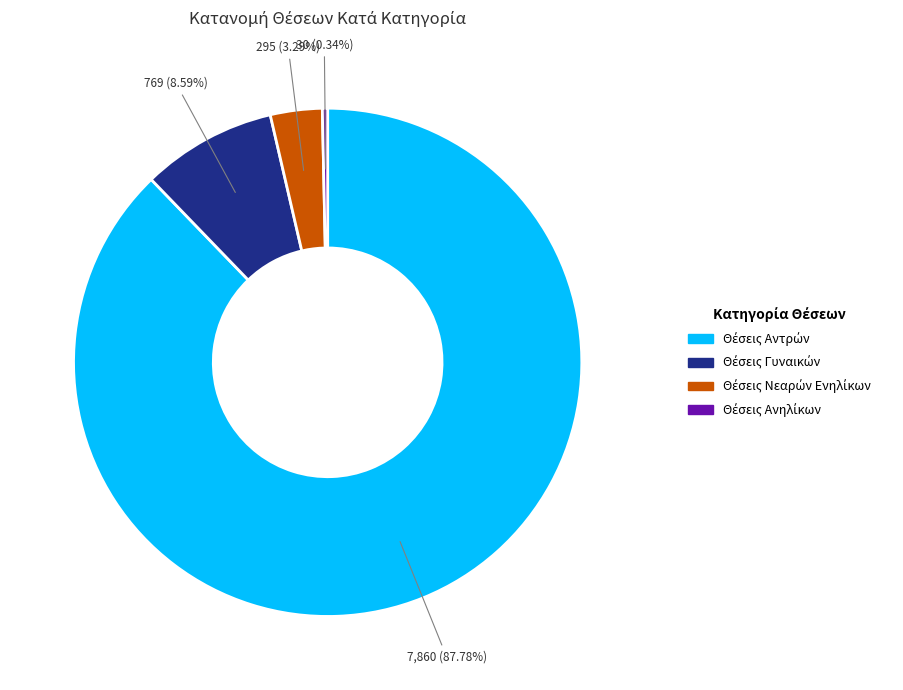

Is there any slice that represents more than half of the pie?

Yes